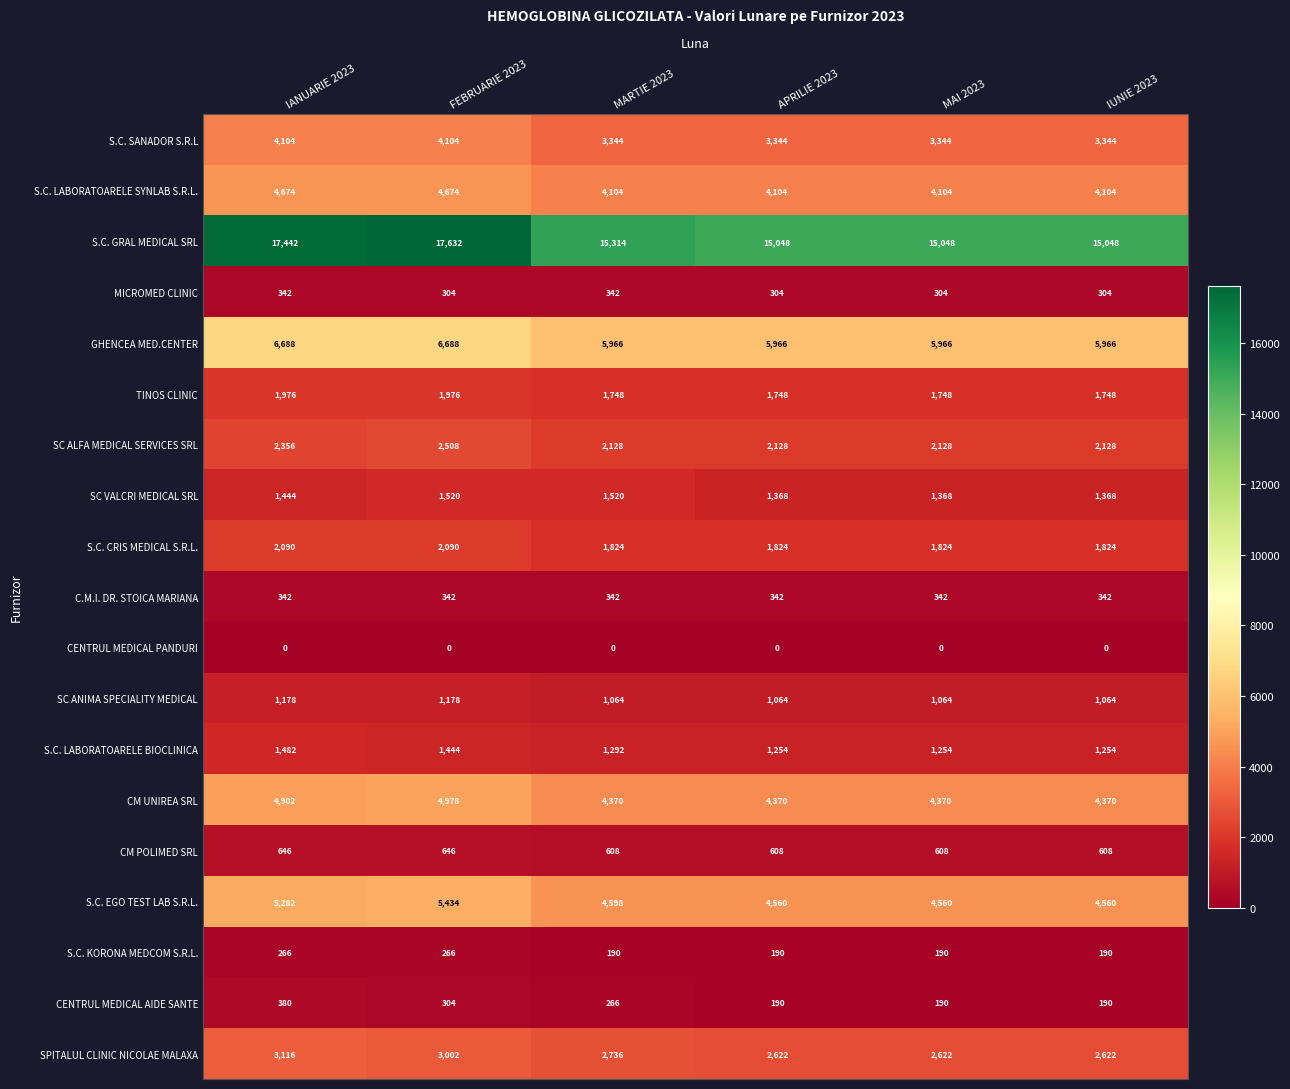

Count the number of data series in this chart.

19